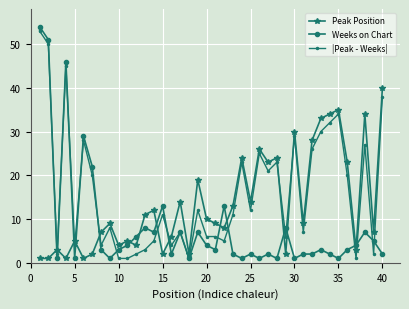

How many lines are shown in the chart?

3